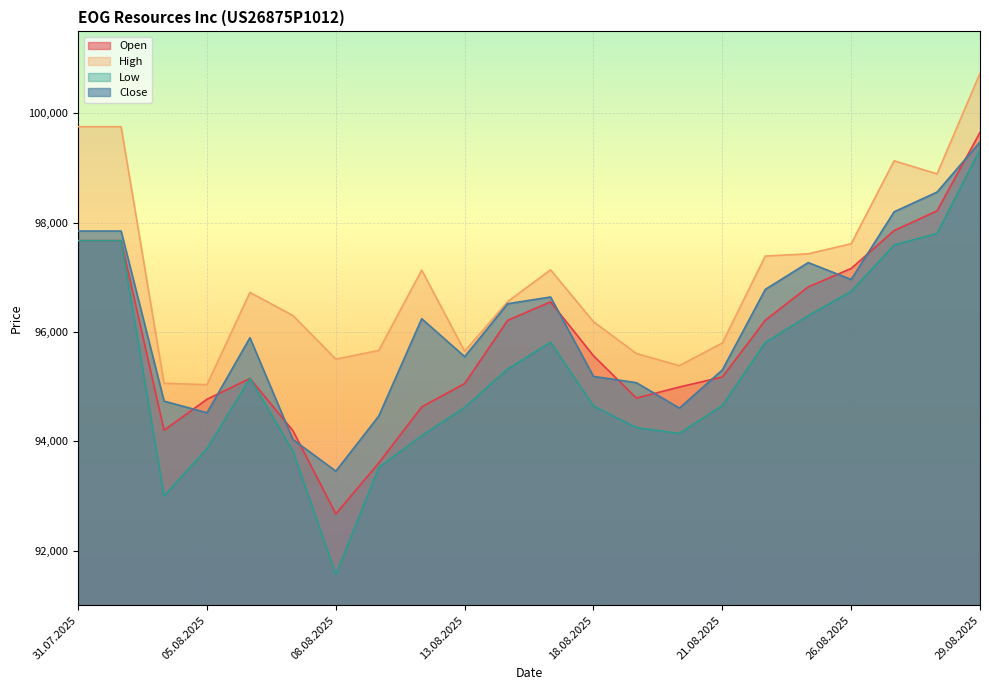

What is the sum of all High values?

2134438